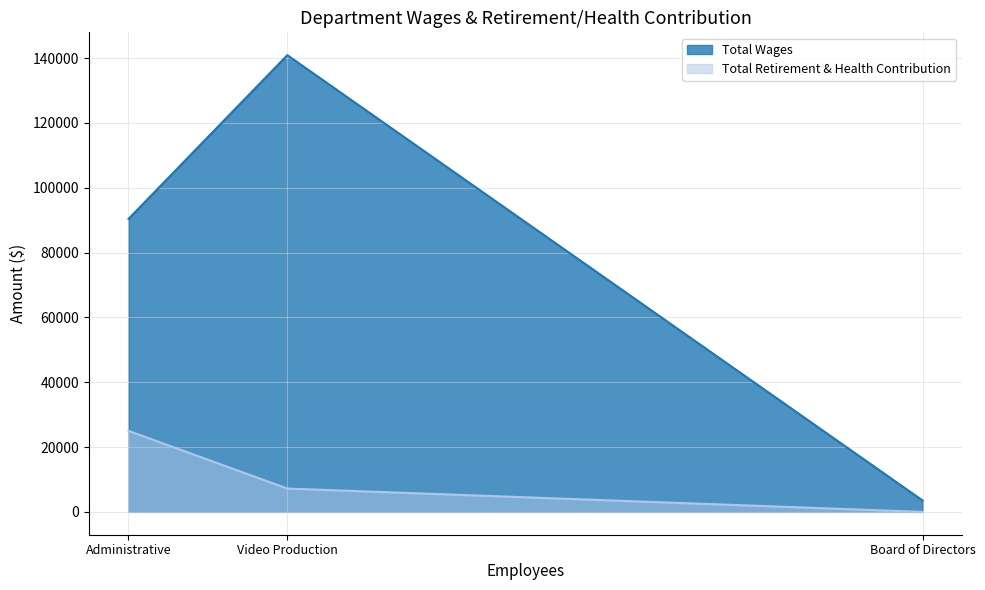

What is the difference between the maximum and second lowest values in the Total Retirement & Health Contribution series?

17800